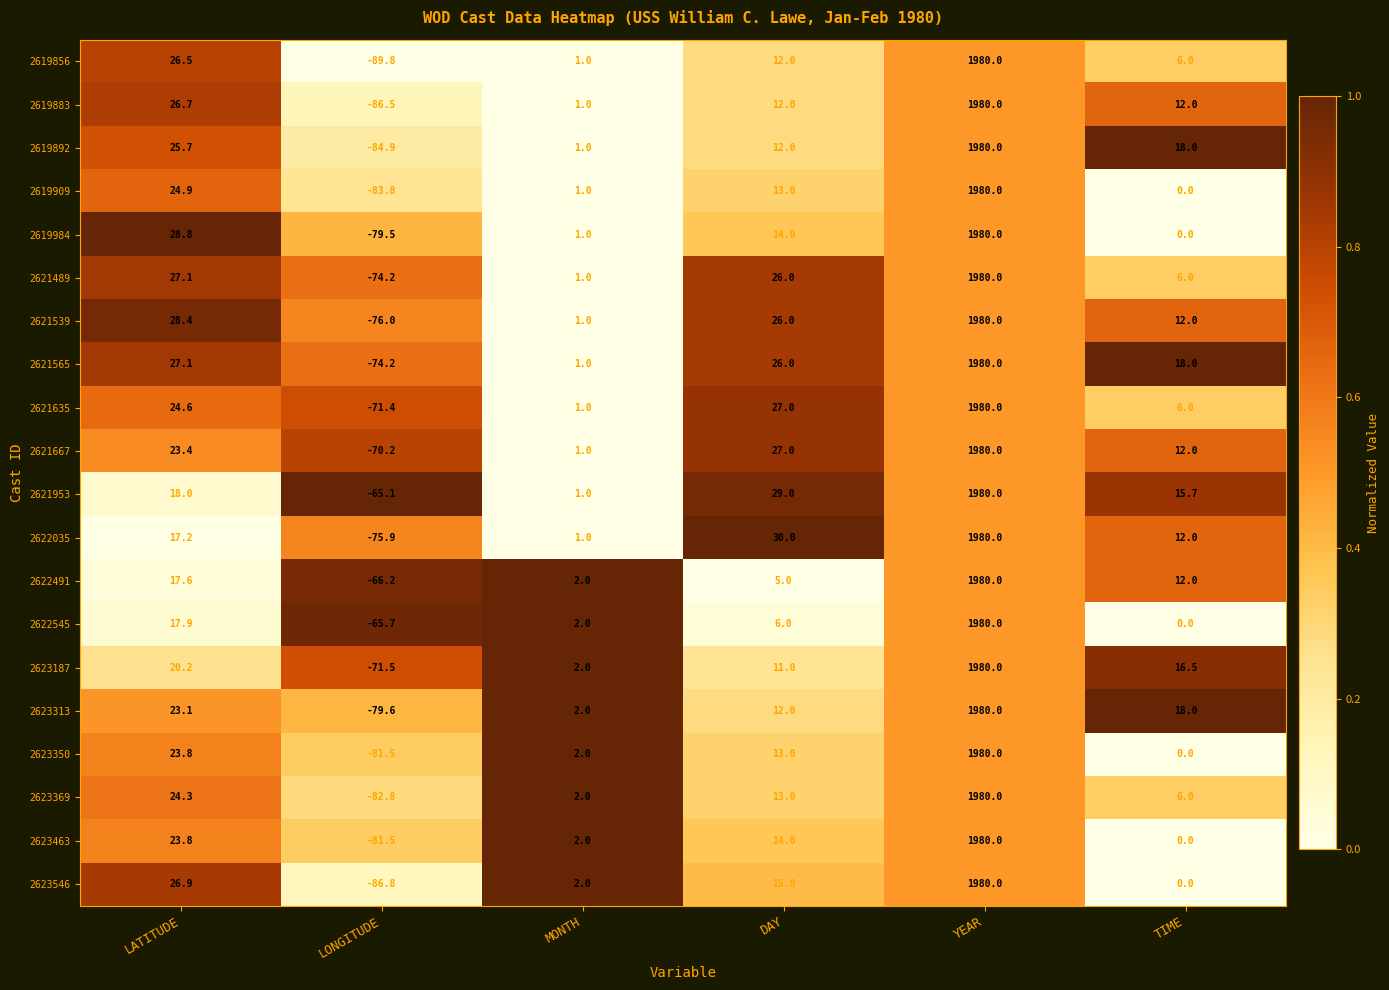

Which category has the lowest value across all series?

LONGITUDE